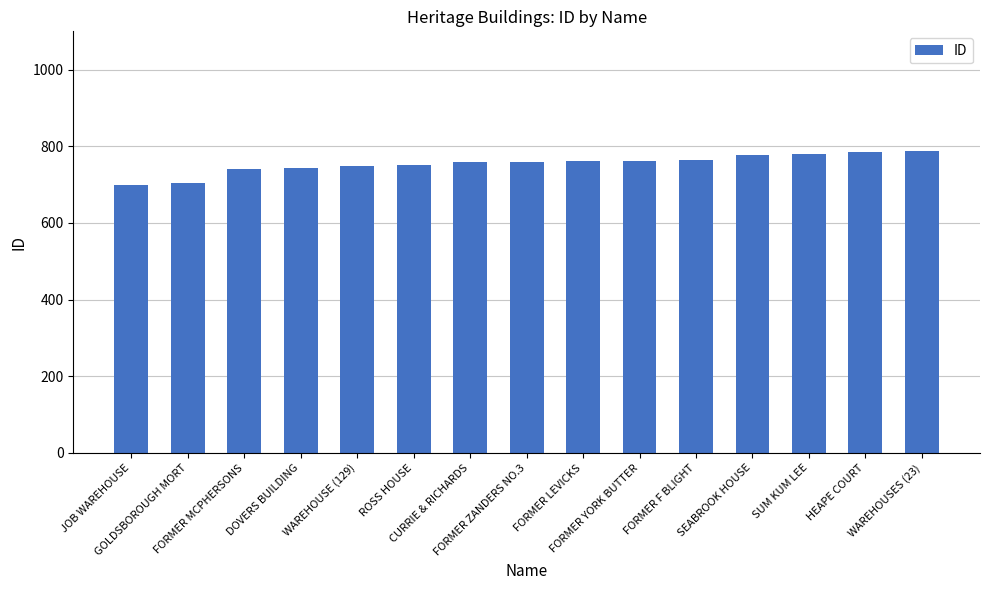

What is the maximum value shown in the chart?

788